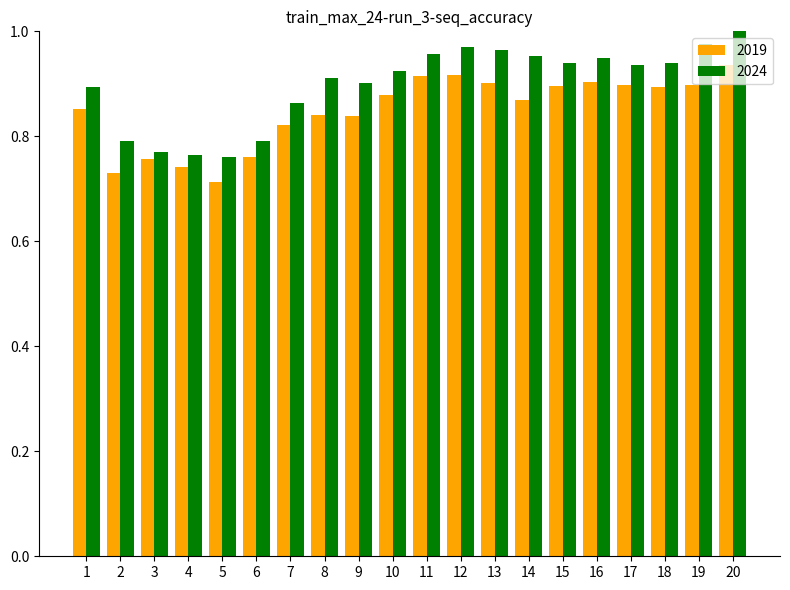

Count the number of data series in this chart.

2